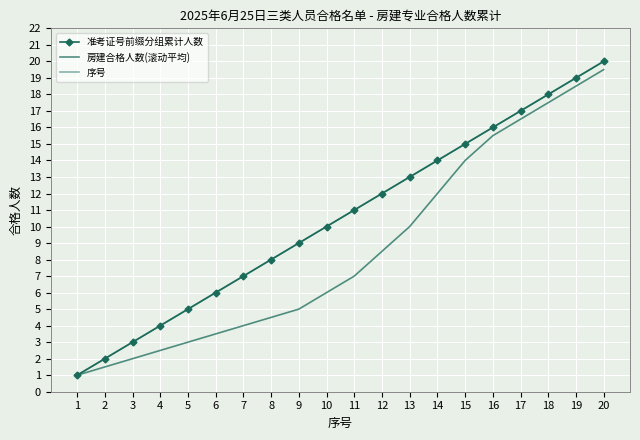

What is the minimum value for 序号?

1.0